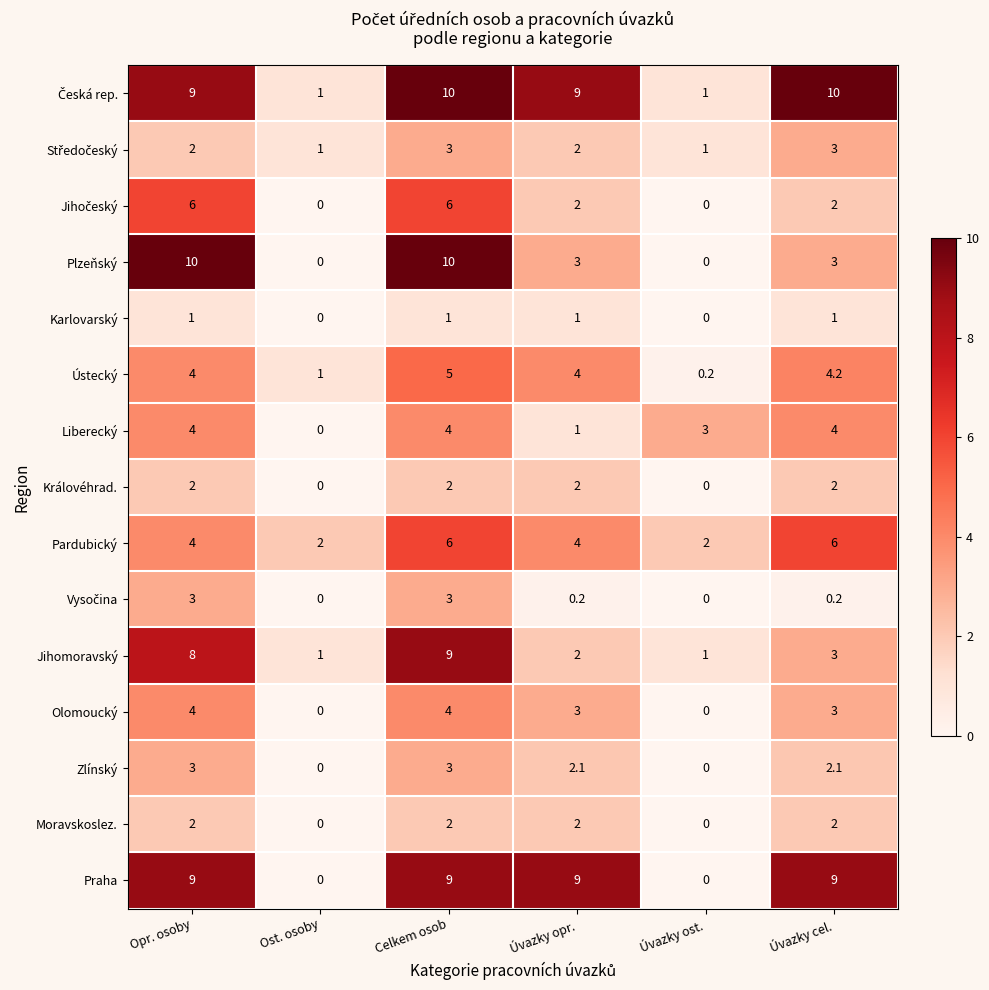

What is the total value across all series at Celkem osob?

77.0